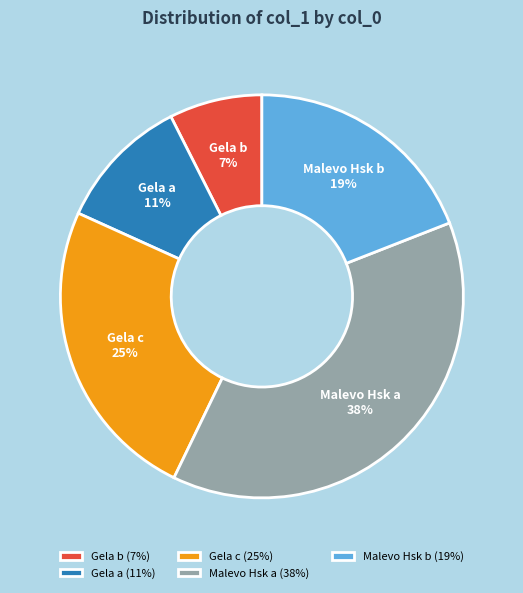

Count the number of slices in the pie.

5